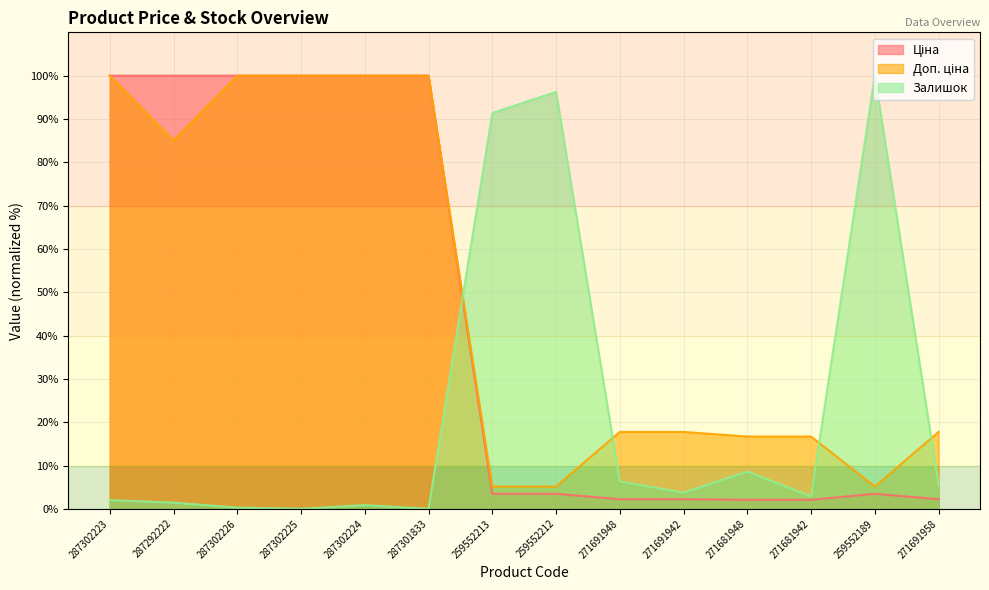

How many distinct data groups are displayed?

3